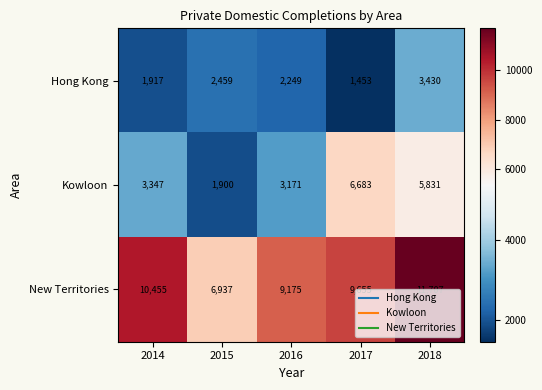

Which series has the largest range (max minus min)?

Kowloon